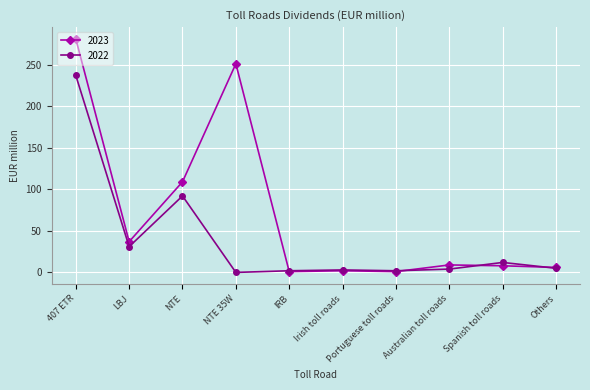

Where is 2022 nearest to the value 118?

NTE